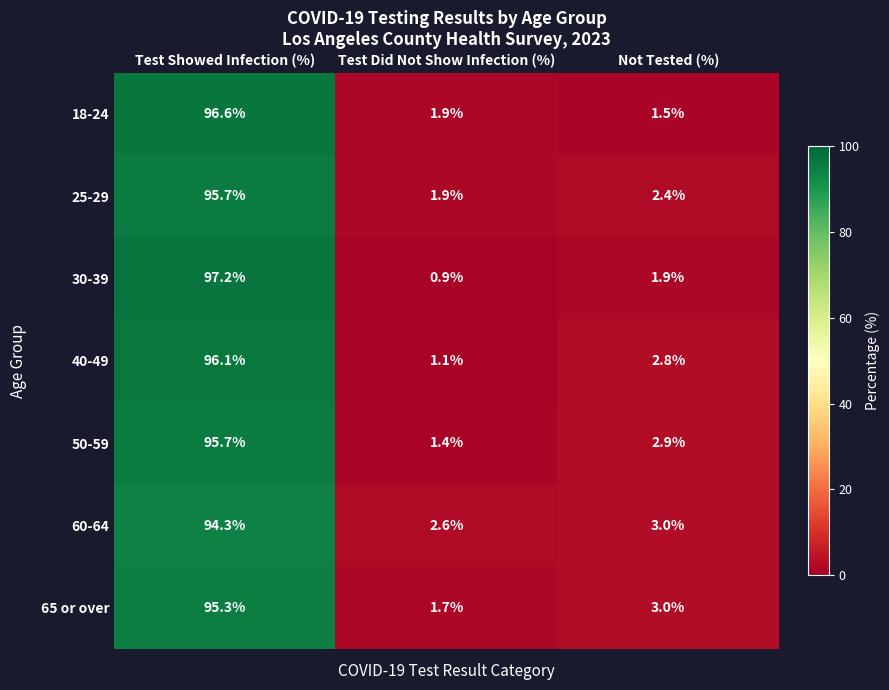

How many values in the 65 or over series are below 3?

1